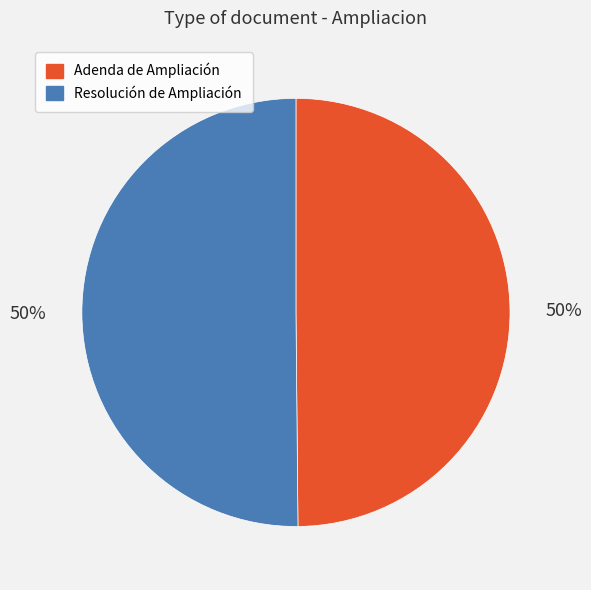

How many segments does this pie chart have?

2